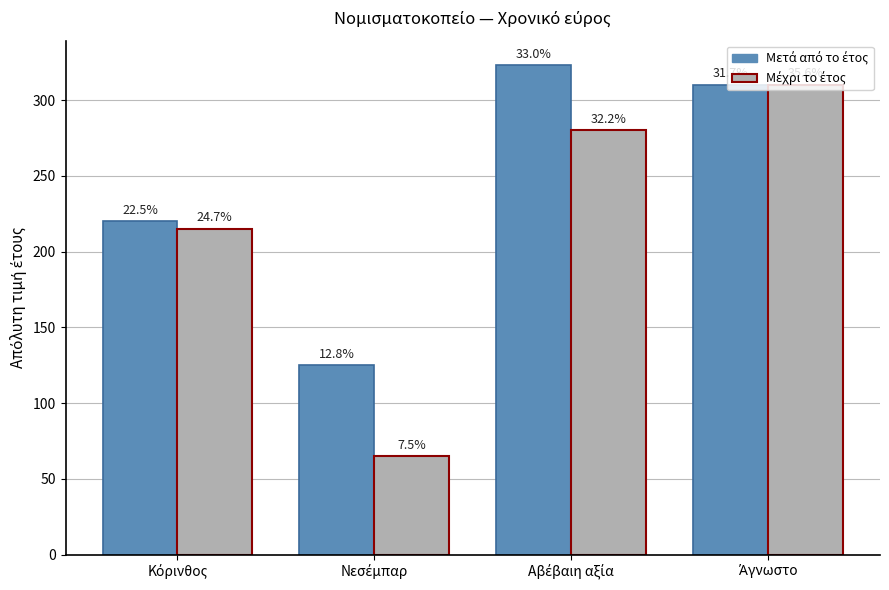

Is it true that Μετά από το έτος equals 220 at Κόρινθος?

True